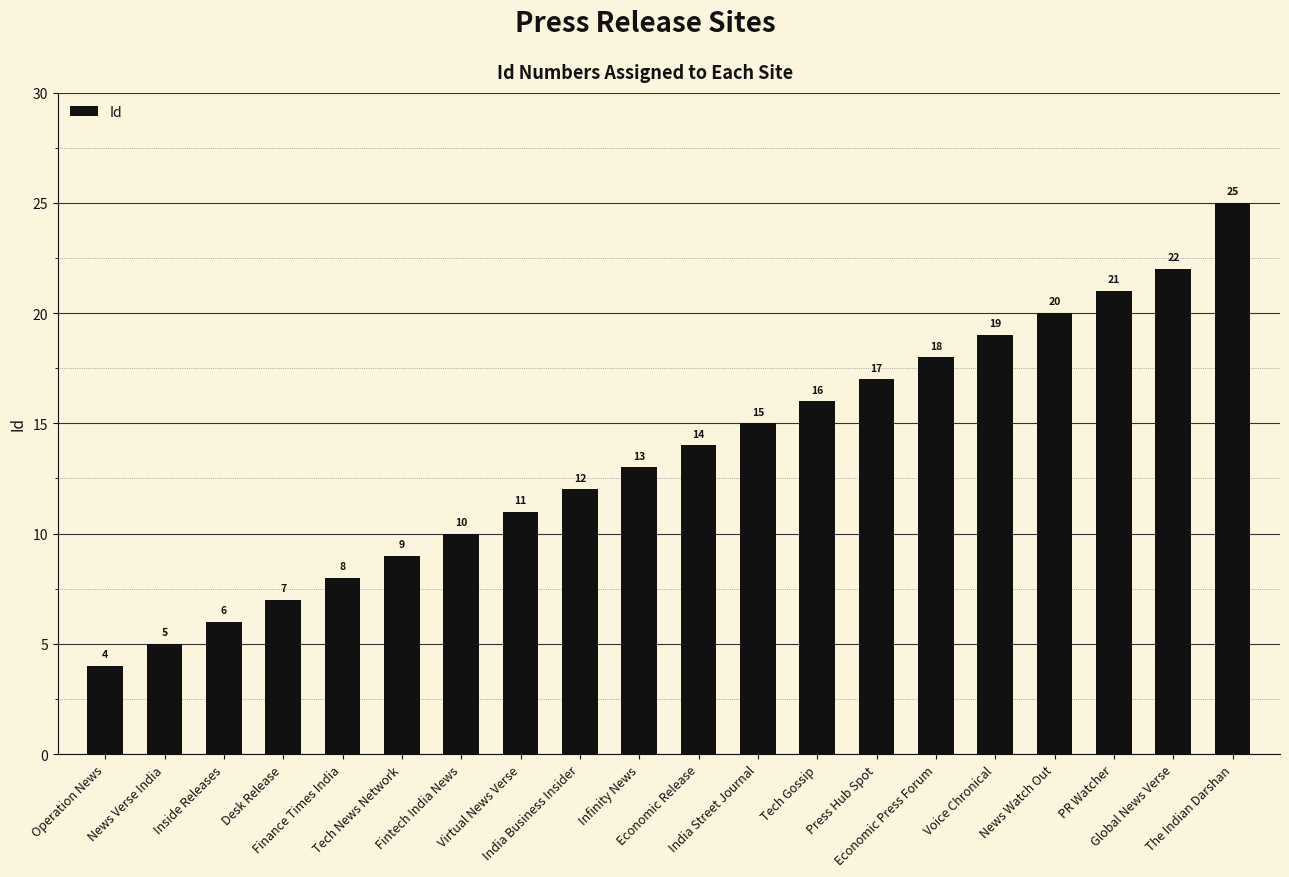

The value at The Indian Darshan is 7. True or false?

False